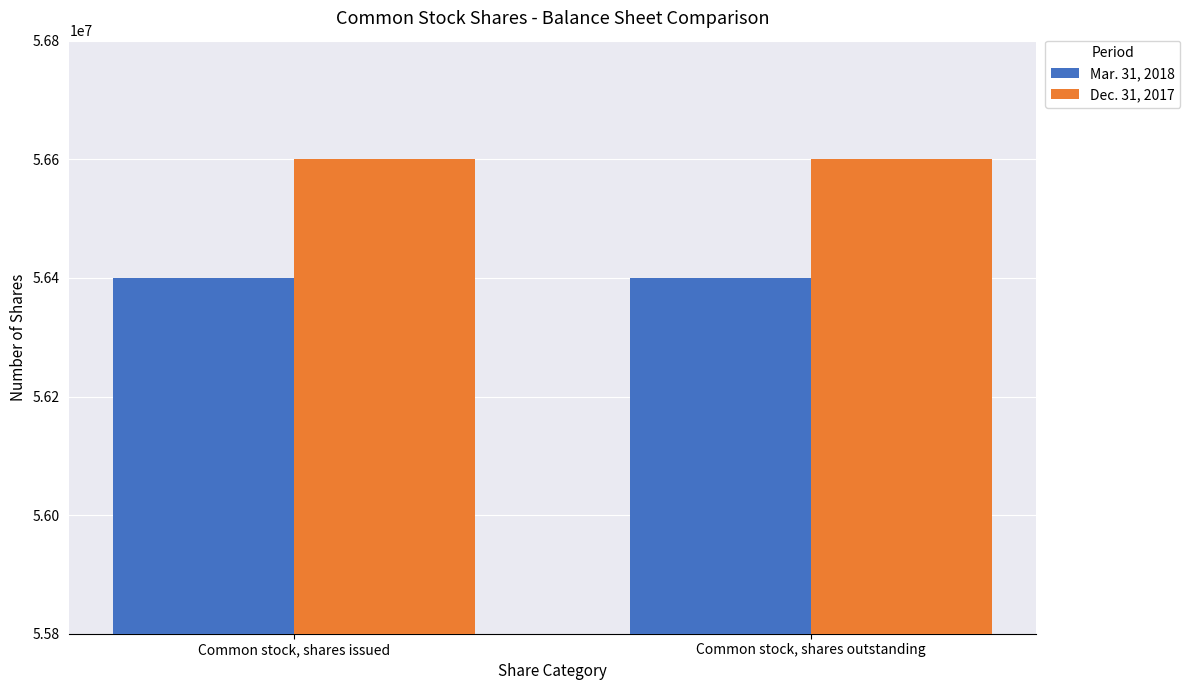

What is the minimum value for Mar. 31, 2018?

56400000